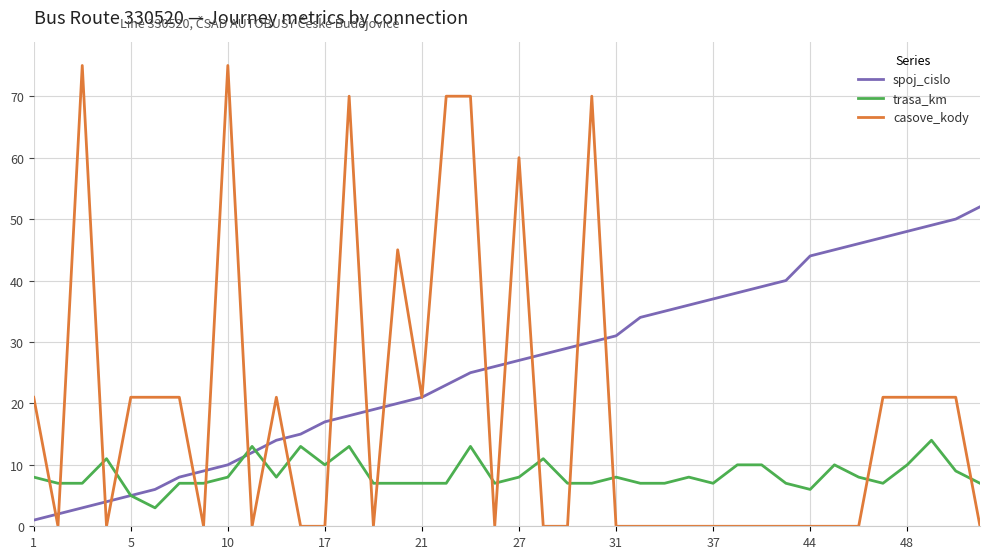

What is the maximum value shown in the chart?

75